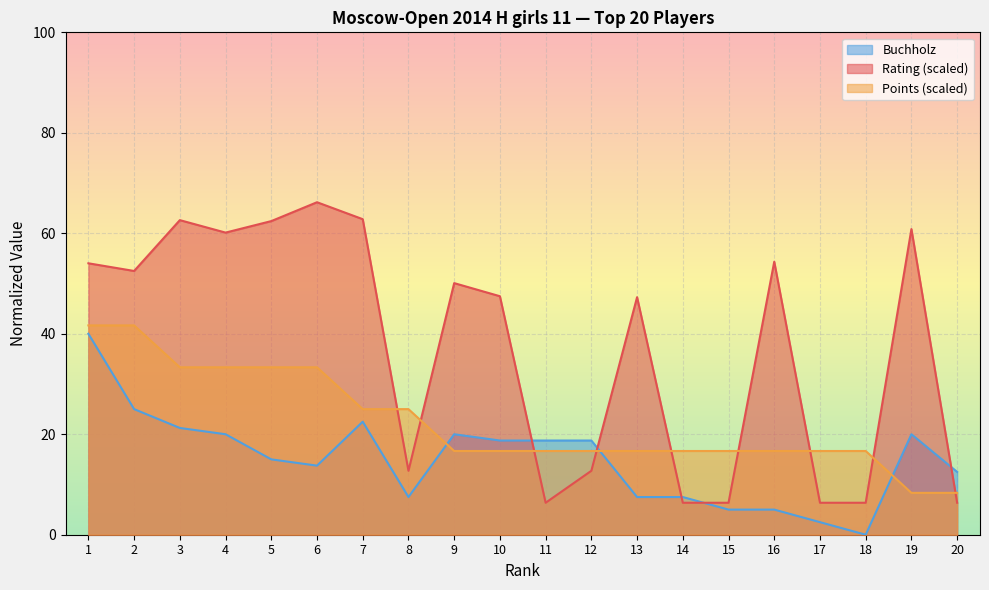

In Rating, how many points are higher than both neighbors (excluding endpoints)?

6